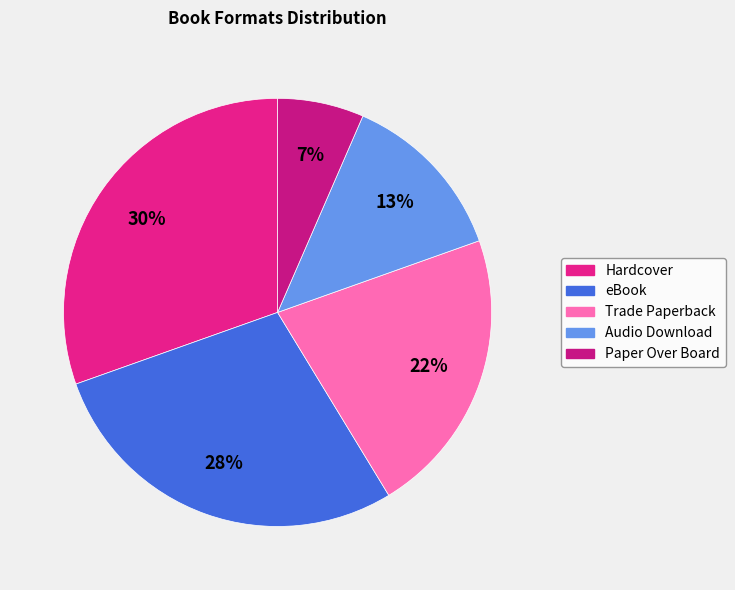

What percentage is NOT represented by Trade Paperback?

78.3%